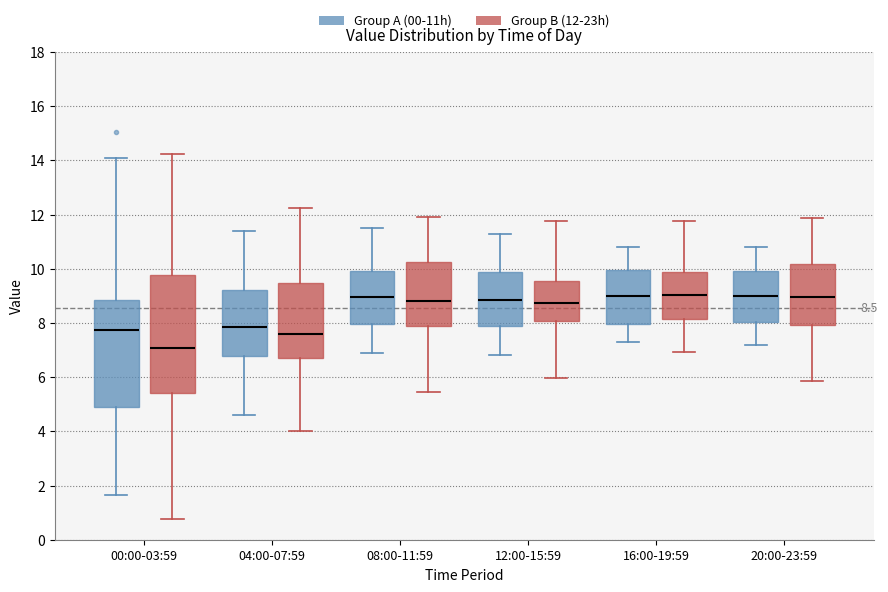

Which box's median line is the lowest?

00:00-03:59 (Group B (12-23h))